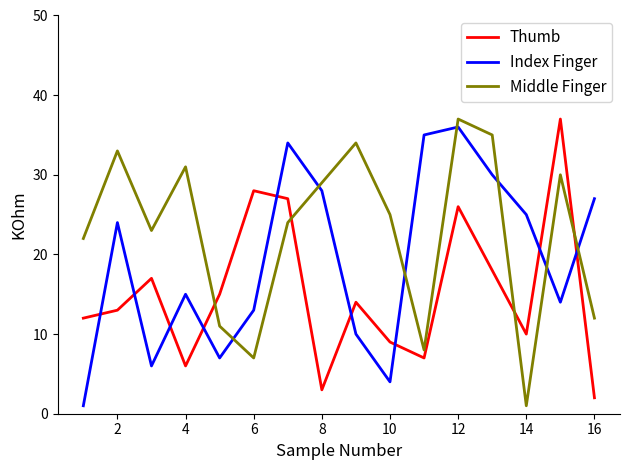

What is the maximum value shown in the chart?

37